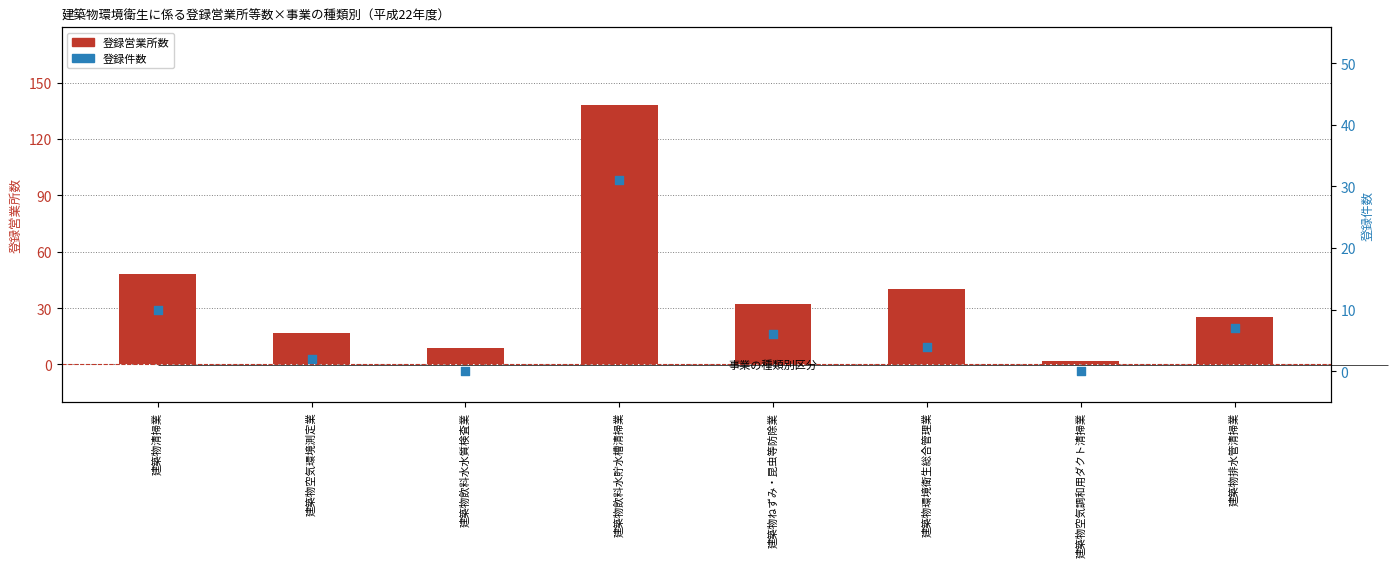

Which series contains the lowest Y value?

登録件数